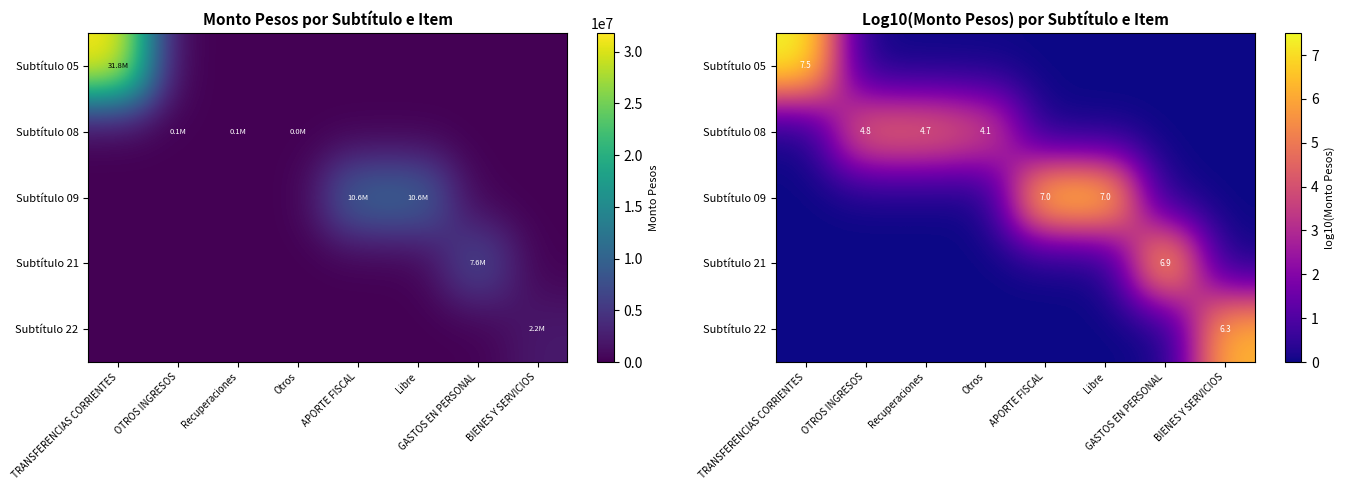

True or false: Subtítulo 22 has a value of 0.0 at GASTOS EN PERSONAL.

True